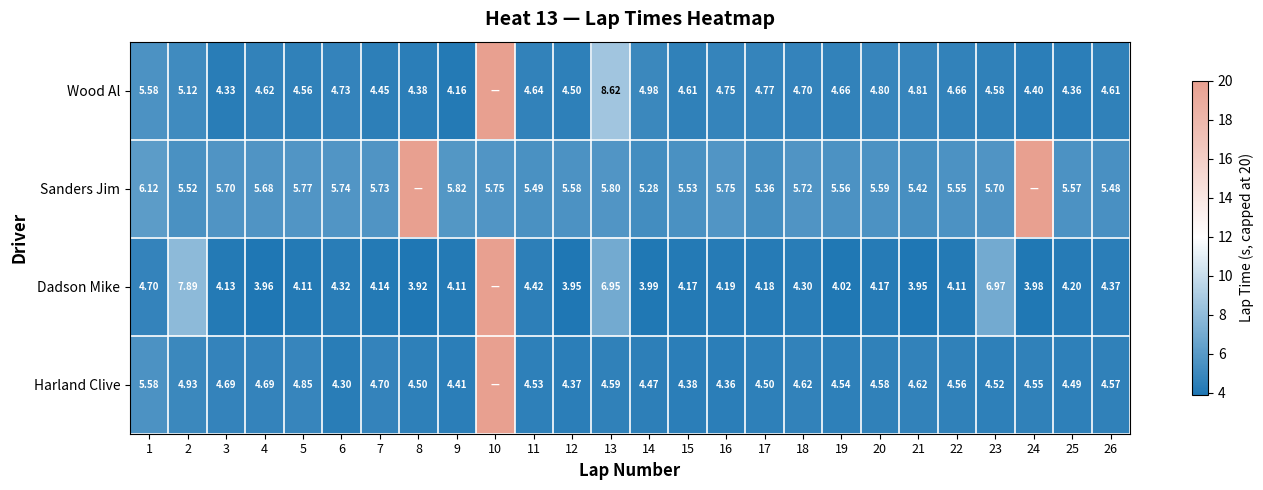

Rank the series at 12 from highest to lowest value.

Sanders Jim, Wood Al, Harland Clive, Dadson Mike